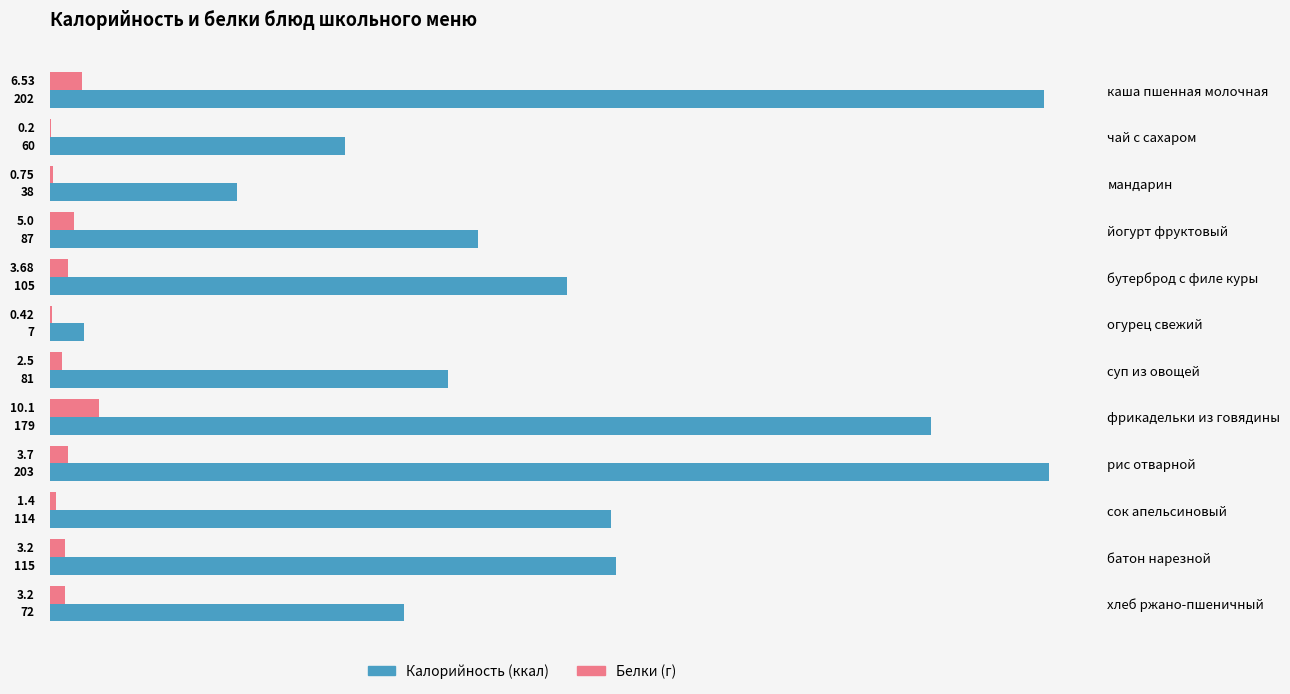

At which category is the sum across all series the highest?

каша пшенная молочная